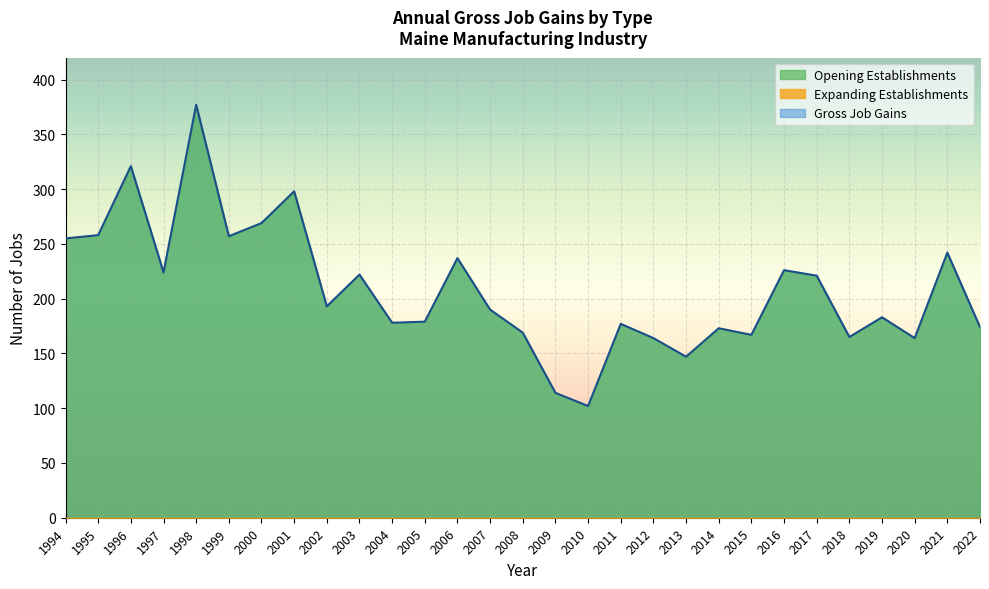

What is the lowest value of the Opening Establishments series?

102